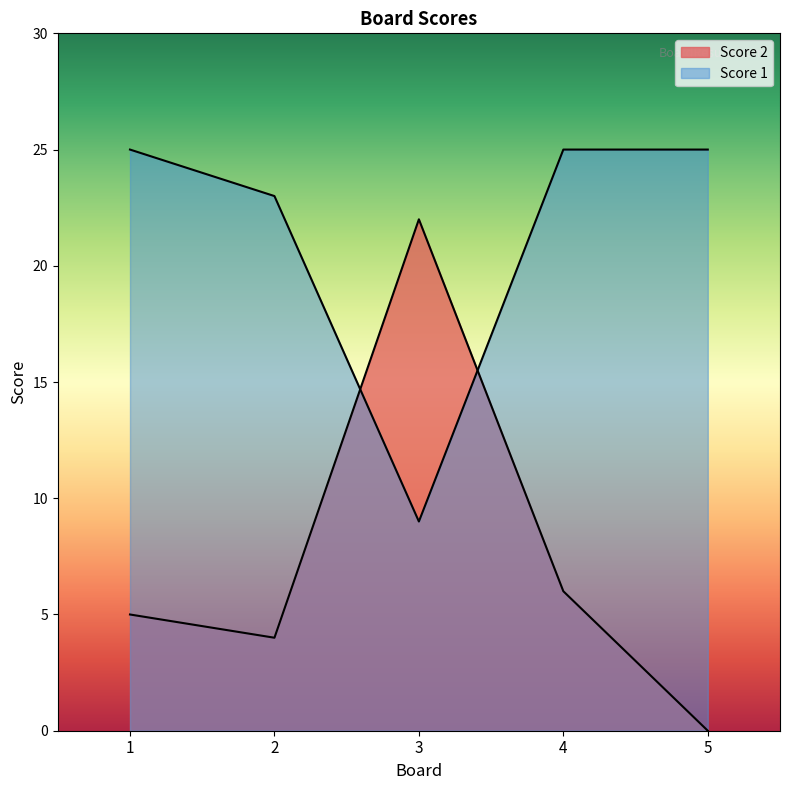

How many positive values does the Score 2 series have?

4